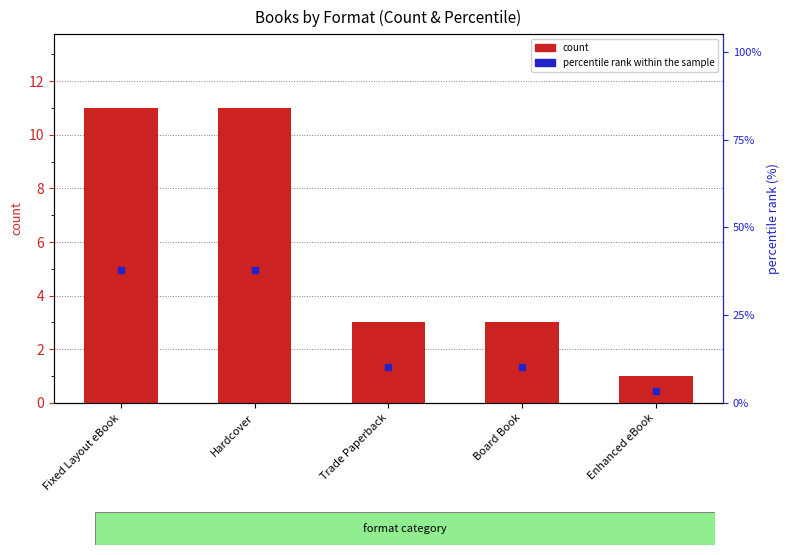

What is the value of the 5th bar from the left?

1